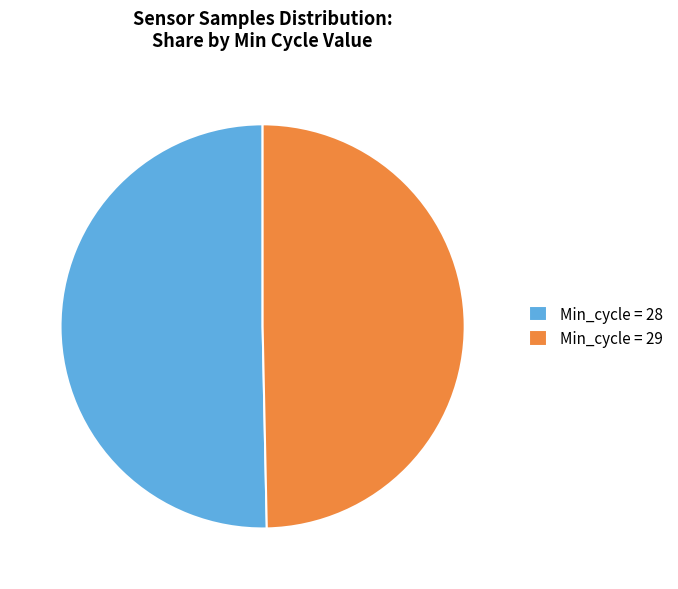

Which has a higher value, Min_cycle = 29 or Min_cycle = 28?

Min_cycle = 28